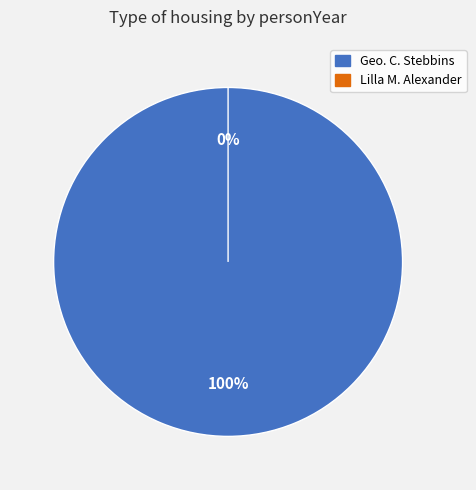

Which category has the biggest portion of the pie?

Geo. C. Stebbins